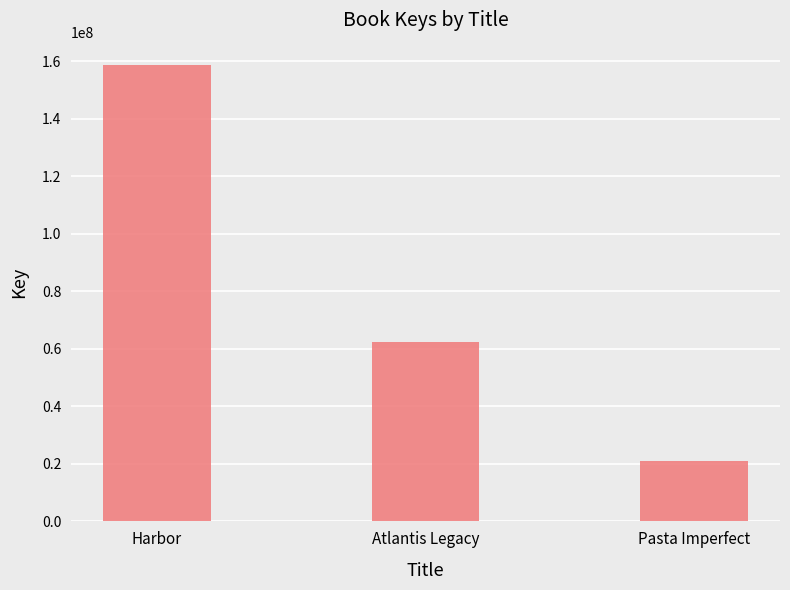

What is the label of the 1st bar from the left?

Harbor